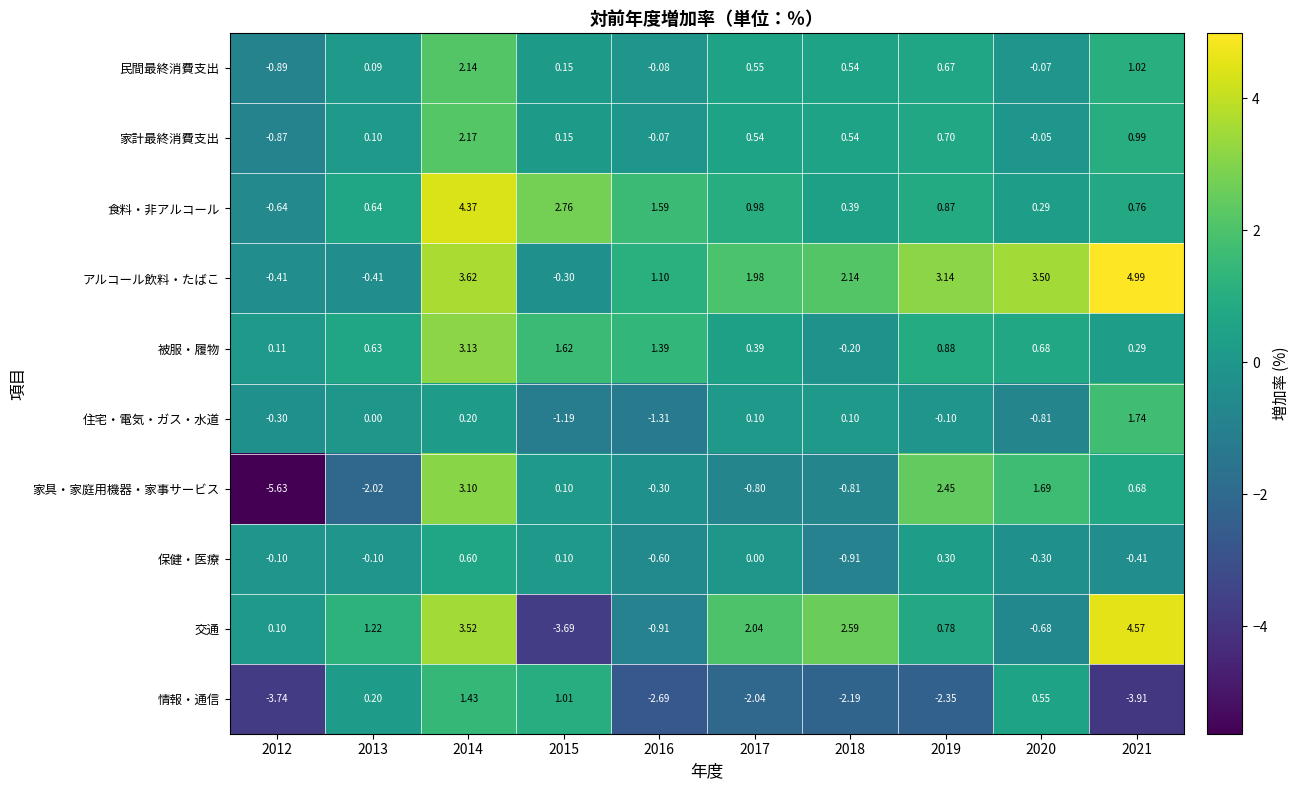

Which category has the lowest value across all series?

2012